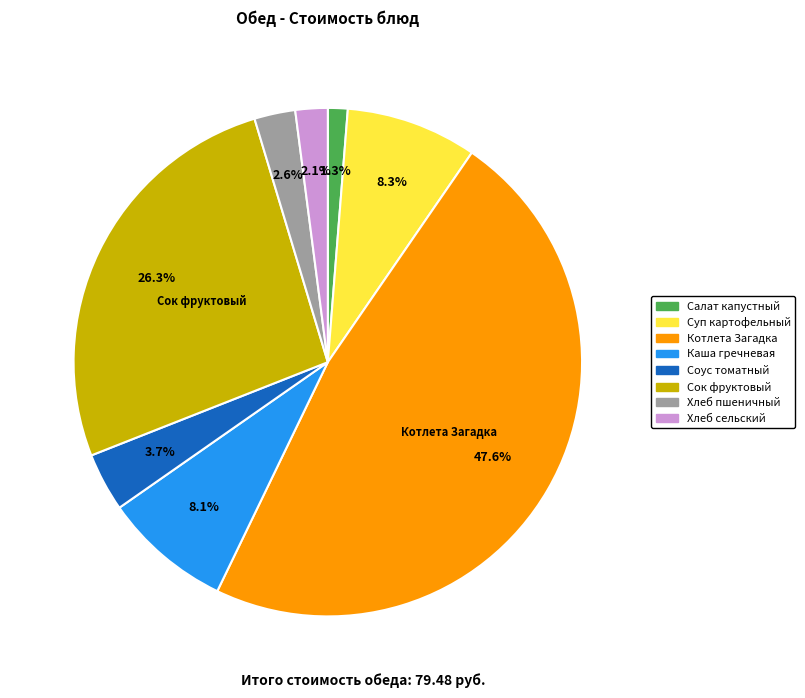

Does any single category account for the majority?

No